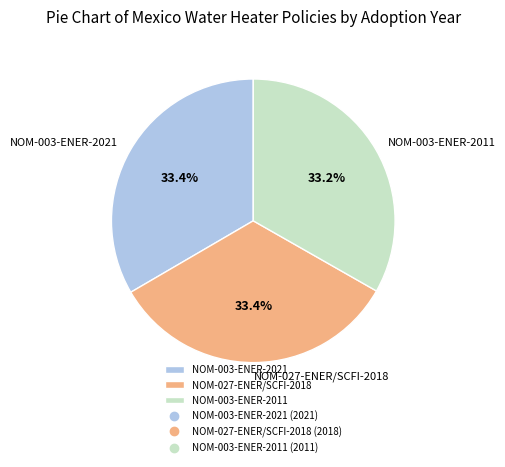

Approximately how many times larger is the value at NOM-003-ENER-2011 compared to NOM-003-ENER-2021?

1.0